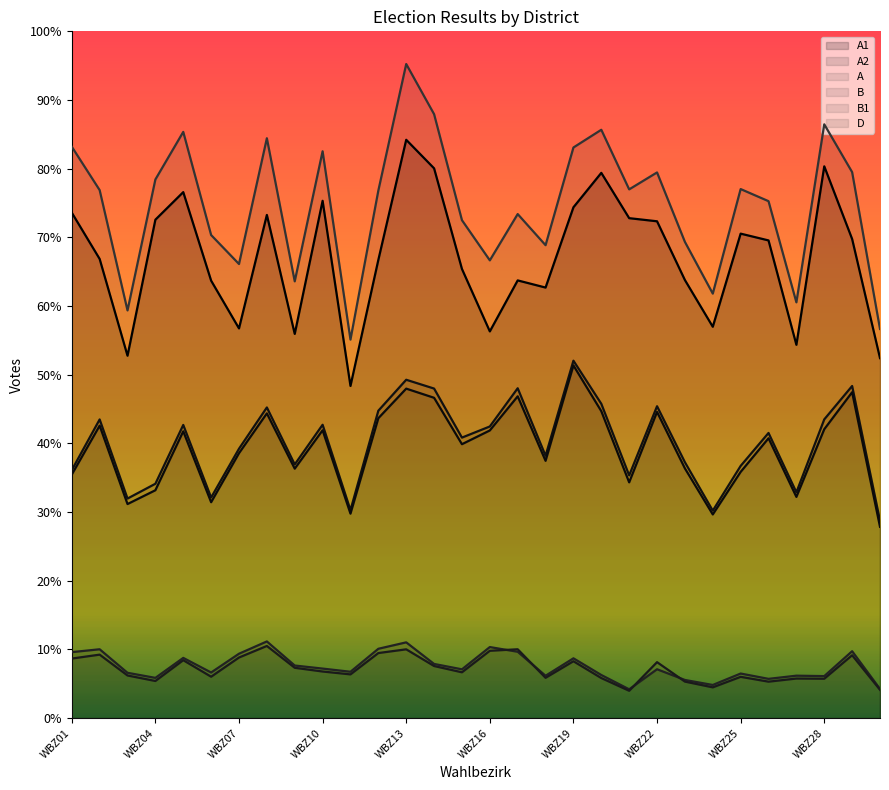

What are all the series names shown in the legend?

A1, A2, A, B, B1, D